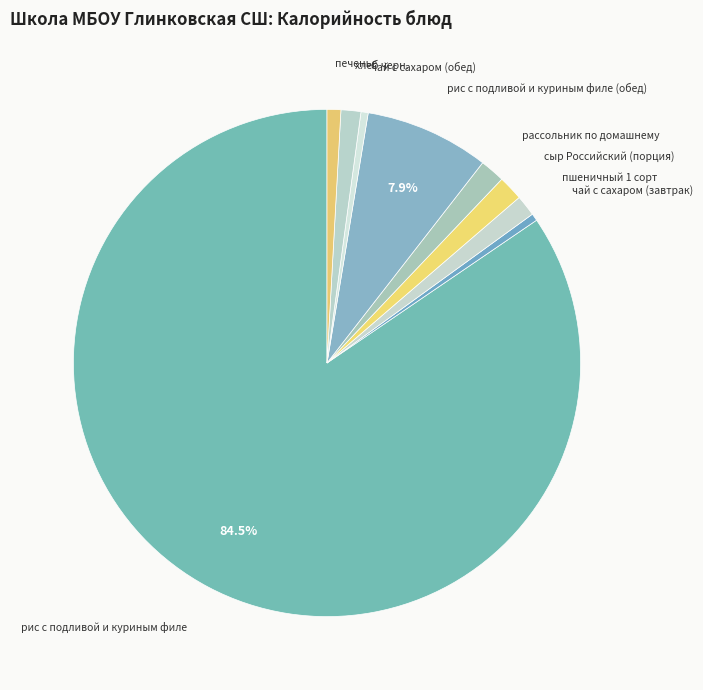

How many segments does this pie chart have?

9